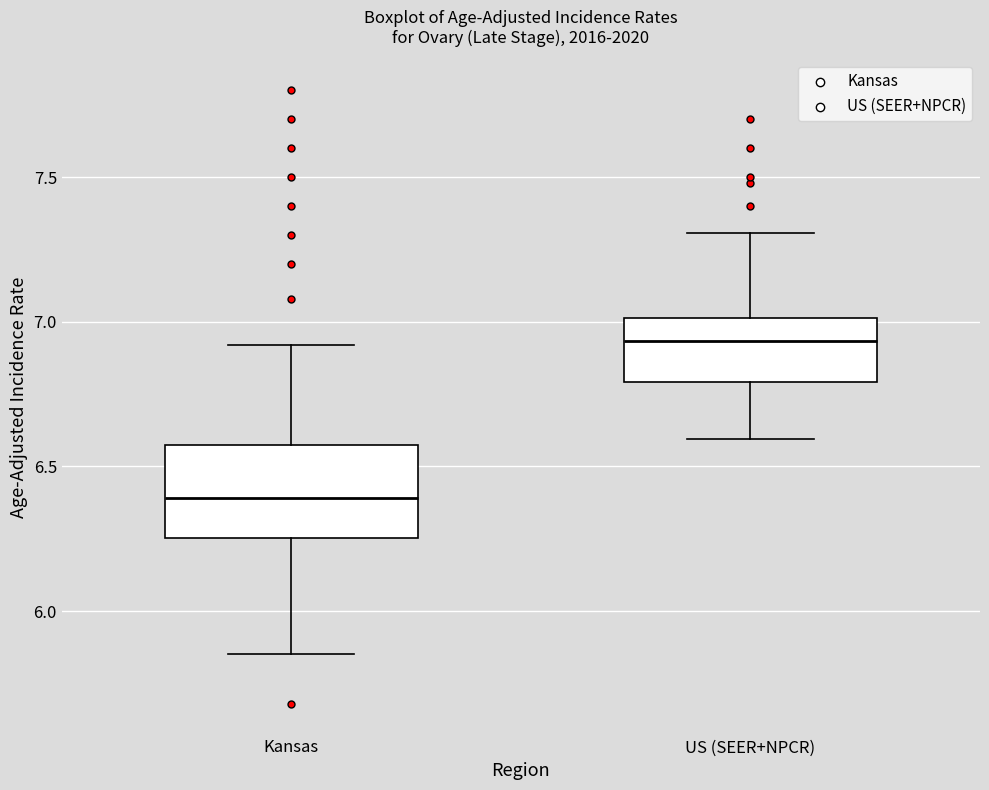

Reading left to right, transcribe this box plot: for each box, give where its median line is, the range the box spans, and where its two whiskers end, as read against the y-axis. The values are not printed on the chart, so give them approximately, as read against the axis.

Kansas: median 6.40, box 6.25 to 6.55, whiskers 5.85 to 6.90
US (SEER+NPCR): median 6.95, box 6.80 to 7.00, whiskers 6.60 to 7.30